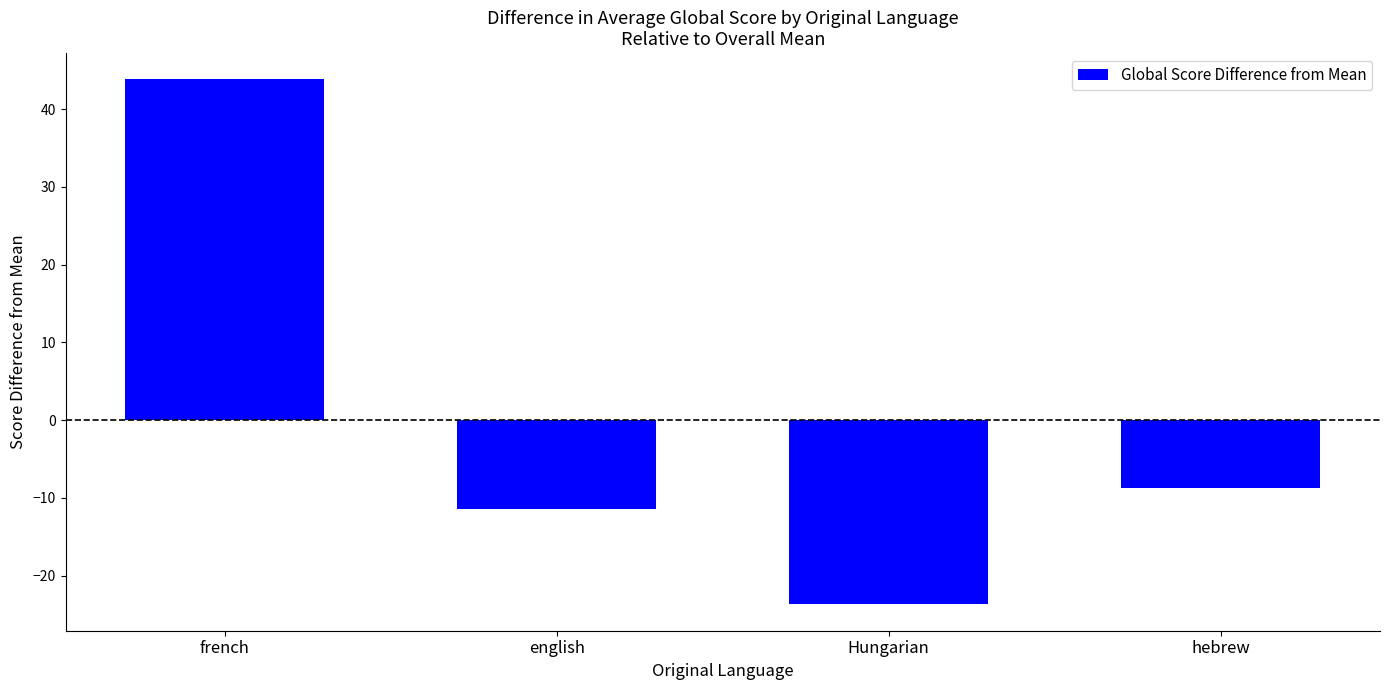

What position from the right is english?

3